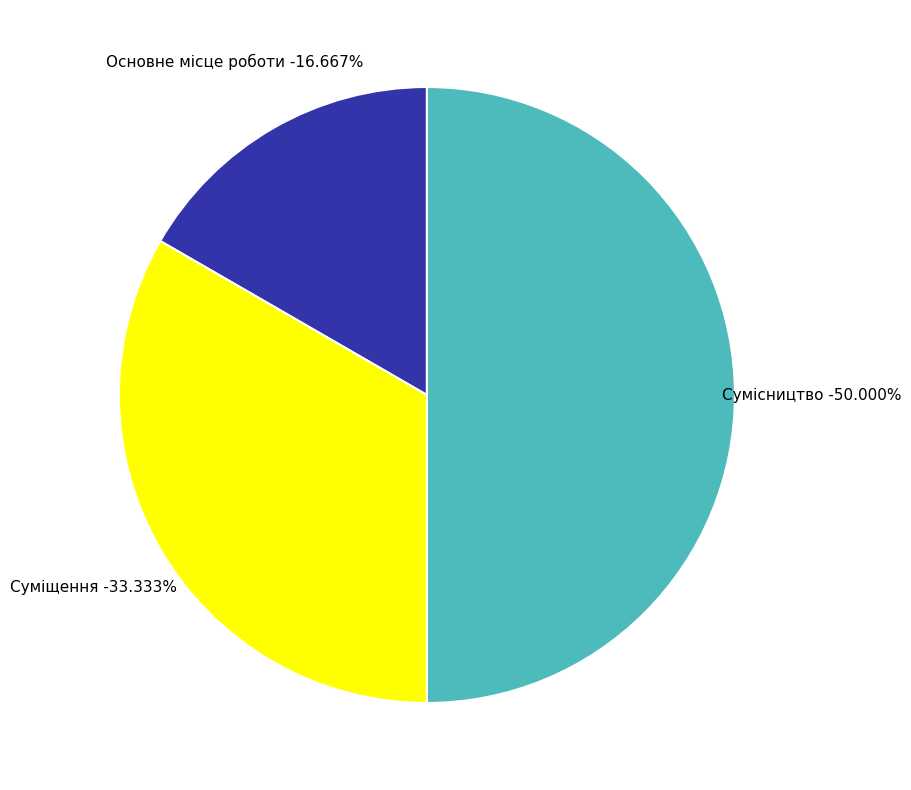

To the nearest percent, what is the difference between the Суміщення and Основне місце роботи slice percentages?

17%